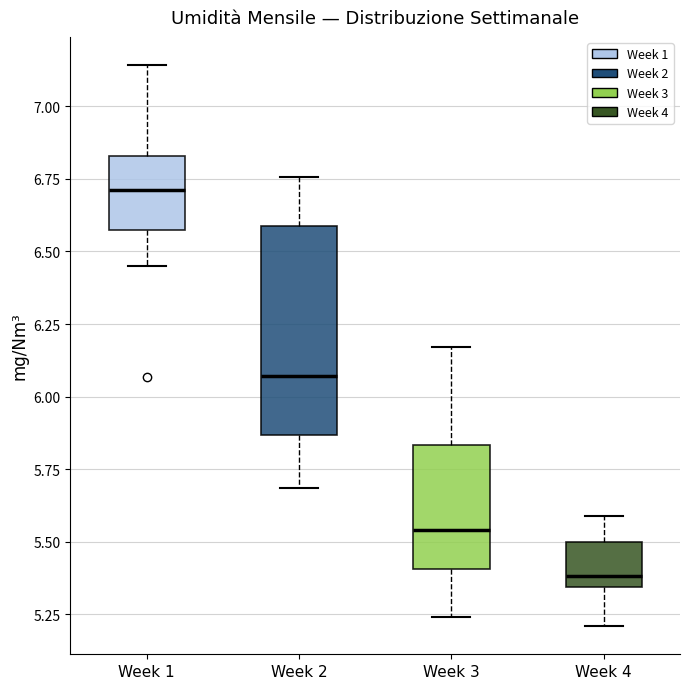

Reading left to right, read every box against the y-axis: the position of its median line, the range the box covers, and the ends of its whiskers. The values are not printed on the chart, so give them approximately, as read against the axis.

Week 1: median 6.70, box 6.55 to 6.85, whiskers 6.45 to 7.15
Week 2: median 6.05, box 5.85 to 6.60, whiskers 5.70 to 6.75
Week 3: median 5.55, box 5.40 to 5.85, whiskers 5.25 to 6.15
Week 4: median 5.40, box 5.35 to 5.50, whiskers 5.20 to 5.60